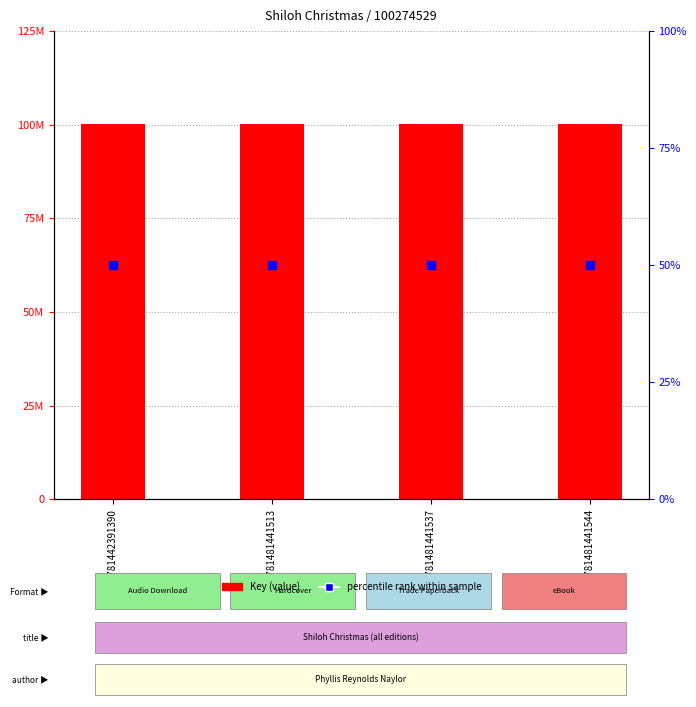

What are all the series names shown in the legend?

Key (value), percentile rank